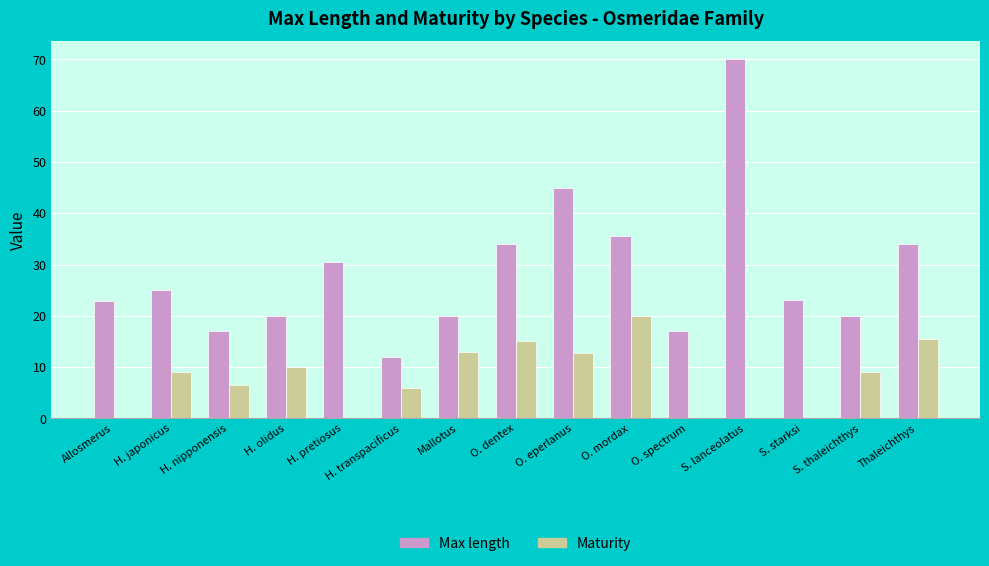

At which label is Max length closest to 41?

O. eperlanus